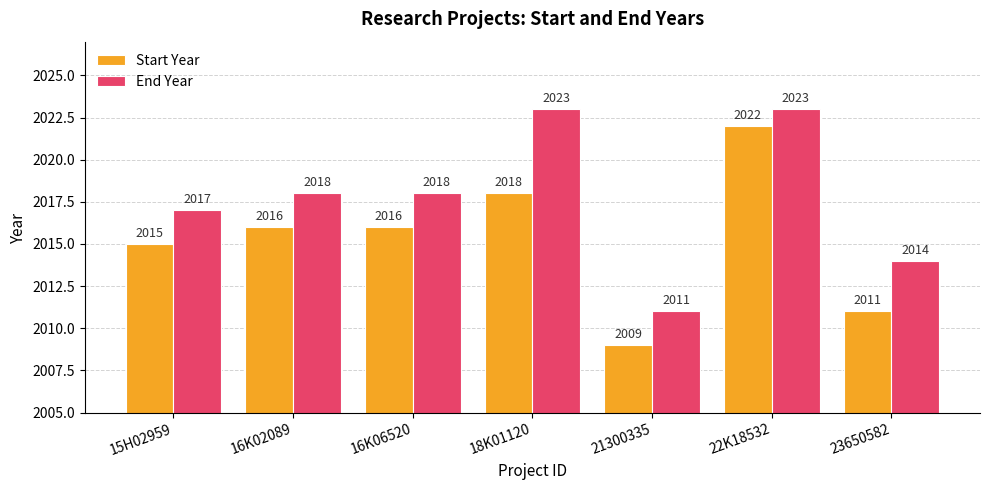

Which series changed the most between 18K01120 and 22K18532?

Start Year